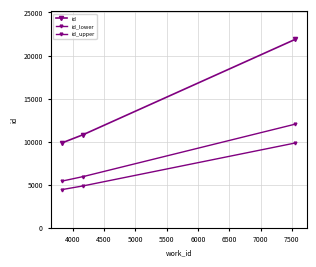

Is this an area chart (filled region under the line)?

No